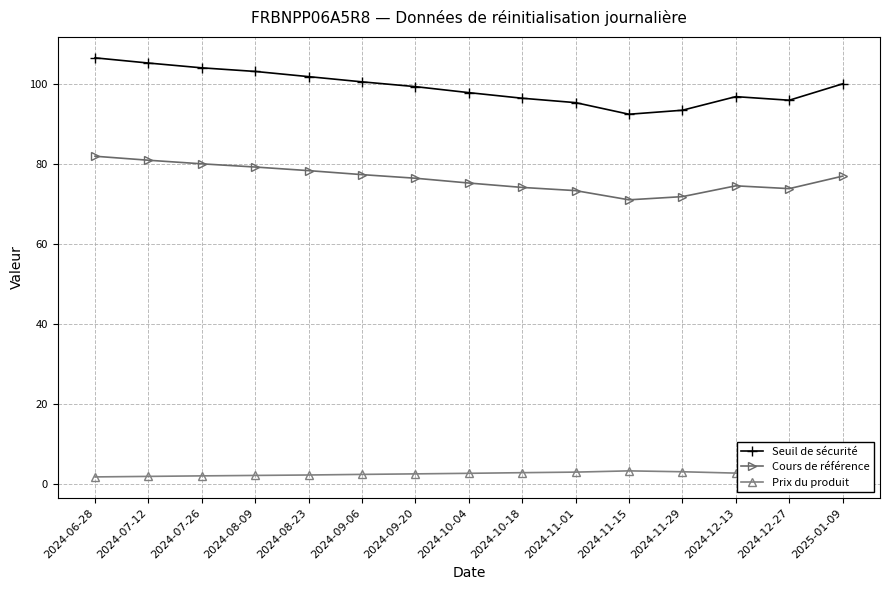

Does the chart have visible grid lines?

Yes